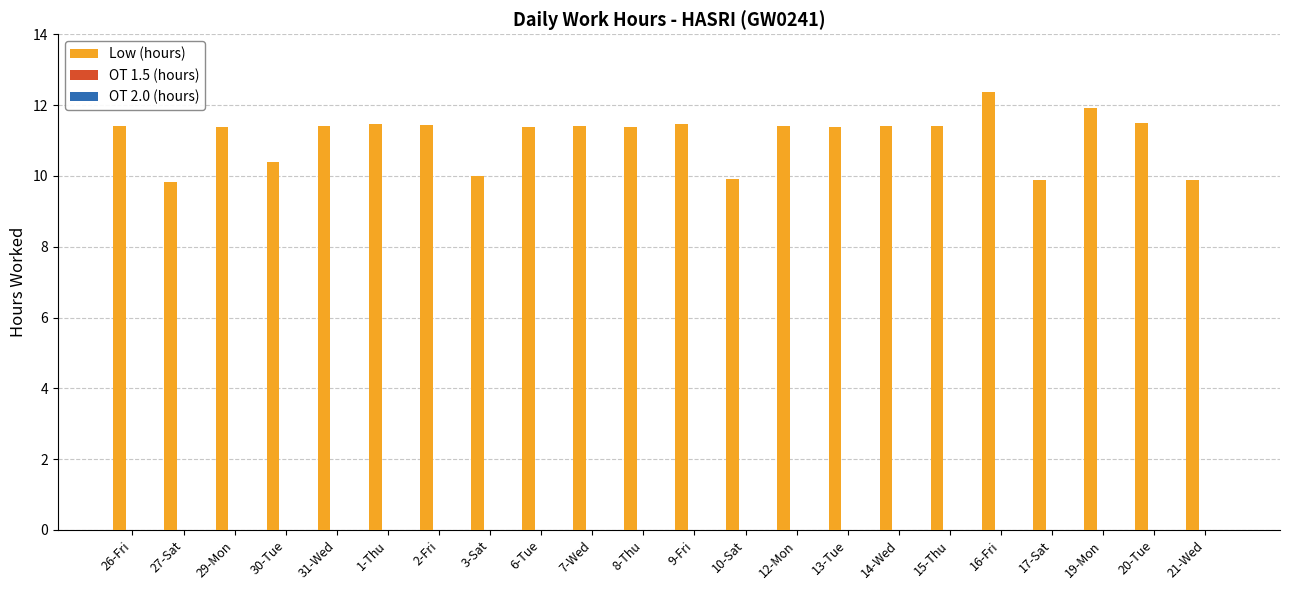

Approximately how many times larger is the value at 8-Thu compared to 31-Wed?

1.0